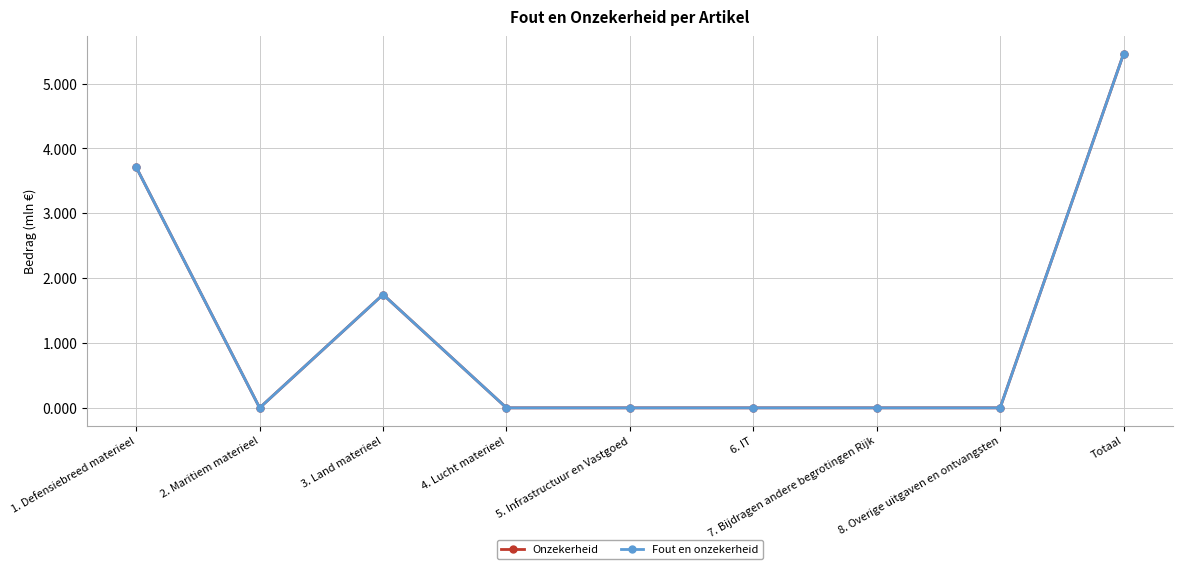

Reading left to right, list all the values displayed in this chart.

Onzekerheid: 1. Defensiebreed materieel=3.7	2. Maritiem materieel=0.0	3. Land materieel=1.7	4. Lucht materieel=0.0	5. Infrastructuur en Vastgoed=0.0	6. IT=0.0	7. Bijdragen andere begrotingen Rijk=0.0	8. Overige uitgaven en ontvangsten=0.0	Totaal=5.5
Fout en onzekerheid: 1. Defensiebreed materieel=3.7	2. Maritiem materieel=0.0	3. Land materieel=1.7	4. Lucht materieel=0.0	5. Infrastructuur en Vastgoed=0.0	6. IT=0.0	7. Bijdragen andere begrotingen Rijk=0.0	8. Overige uitgaven en ontvangsten=0.0	Totaal=5.5